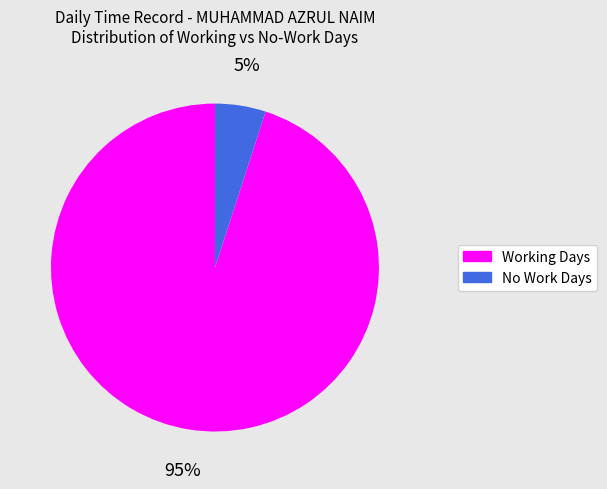

Is there any slice that represents more than half of the pie?

Yes